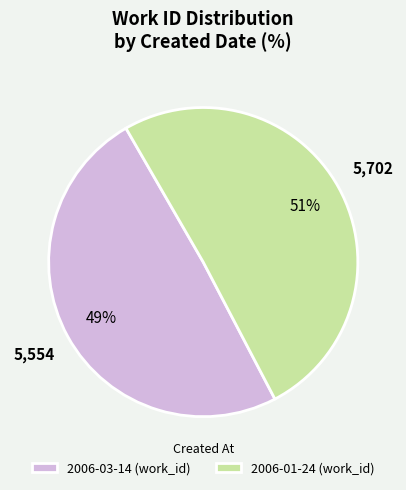

What is the ratio of the value at 2006-01-24 (work_id) to the value at 2006-03-14 (work_id)?

1.0